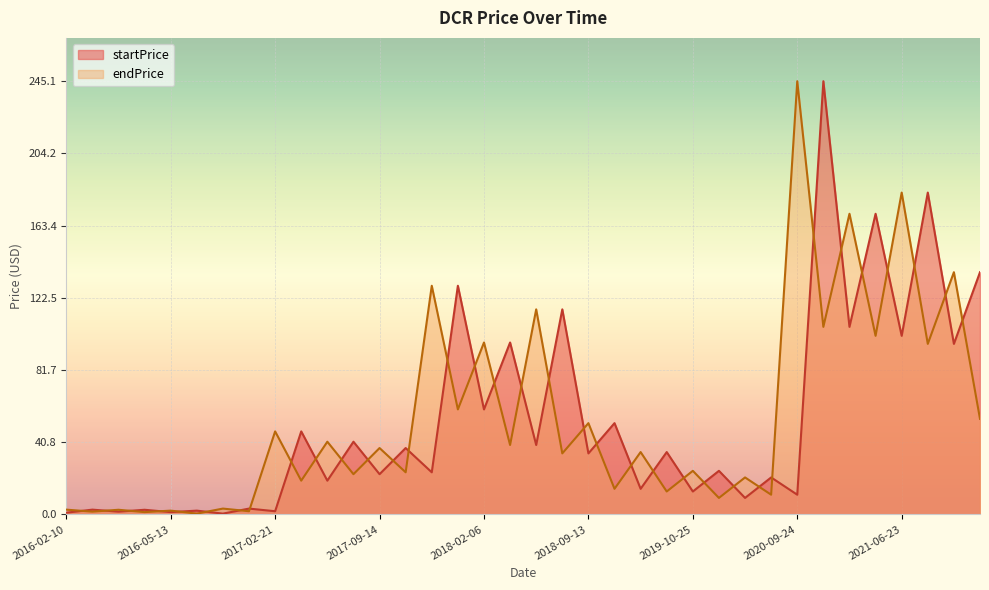

At which category does startPrice reach its first local valley?

2016-03-01